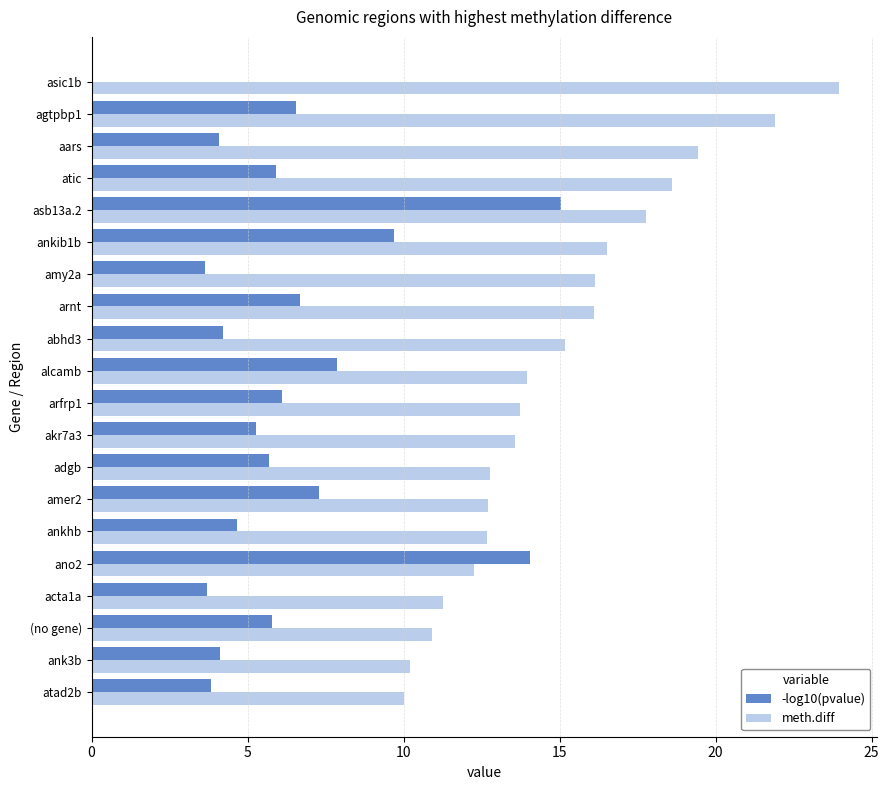

What value does the meth.diff series have at alcamb?

14.0